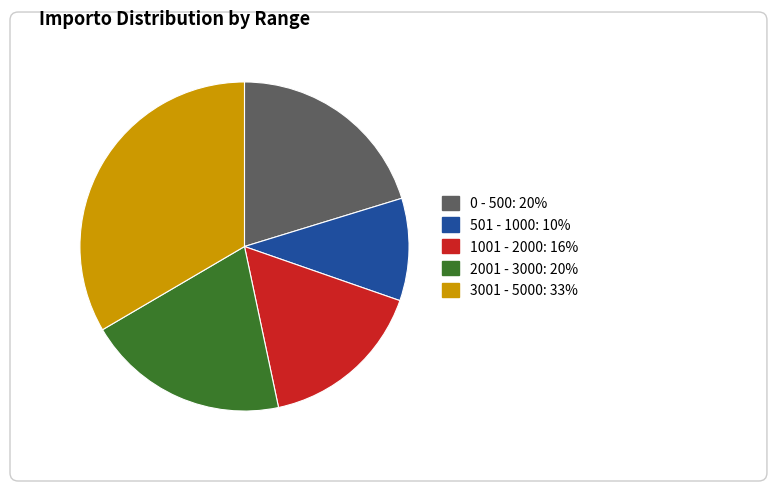

Is there a majority slice in this chart?

No